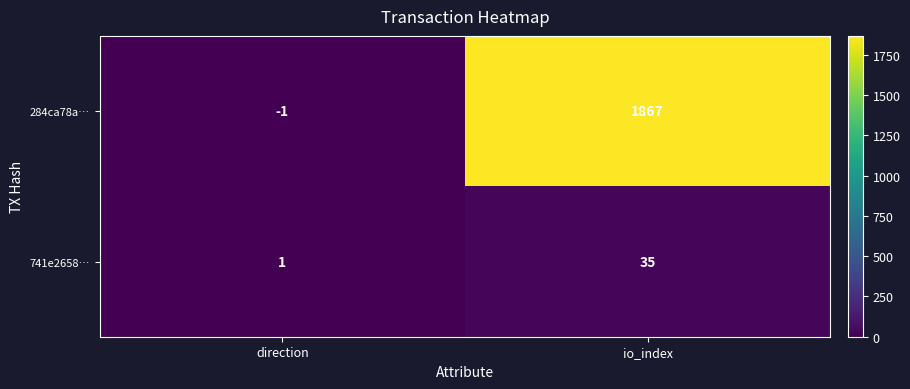

Is it true that 741e2658… equals 2 at direction?

False